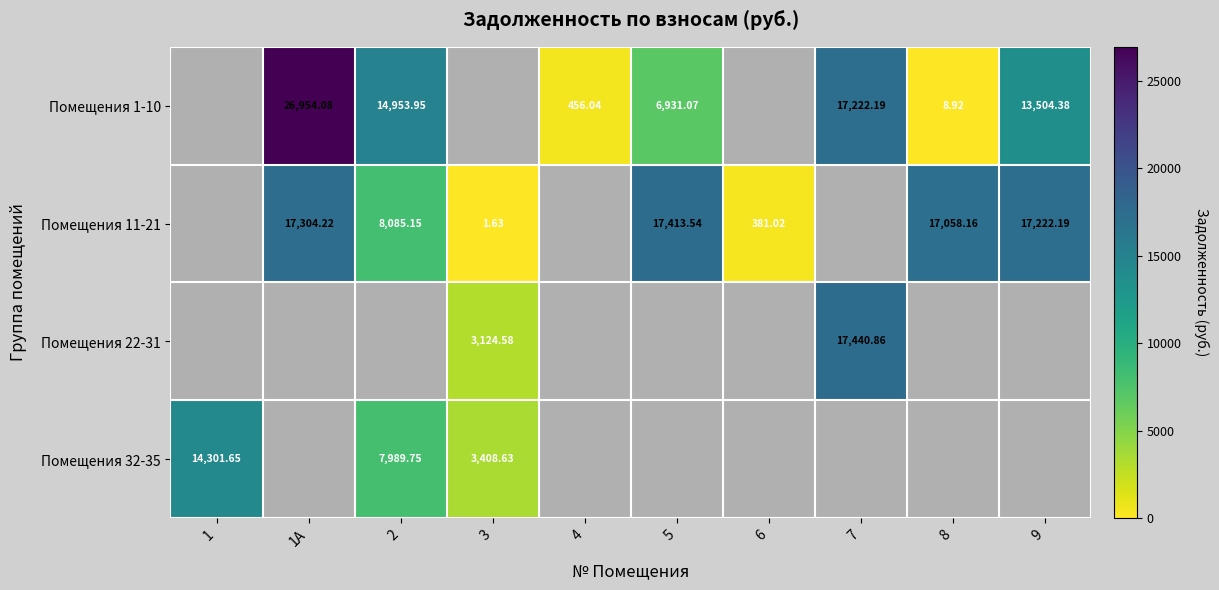

How many values in Помещения 1-10 are above zero?

7